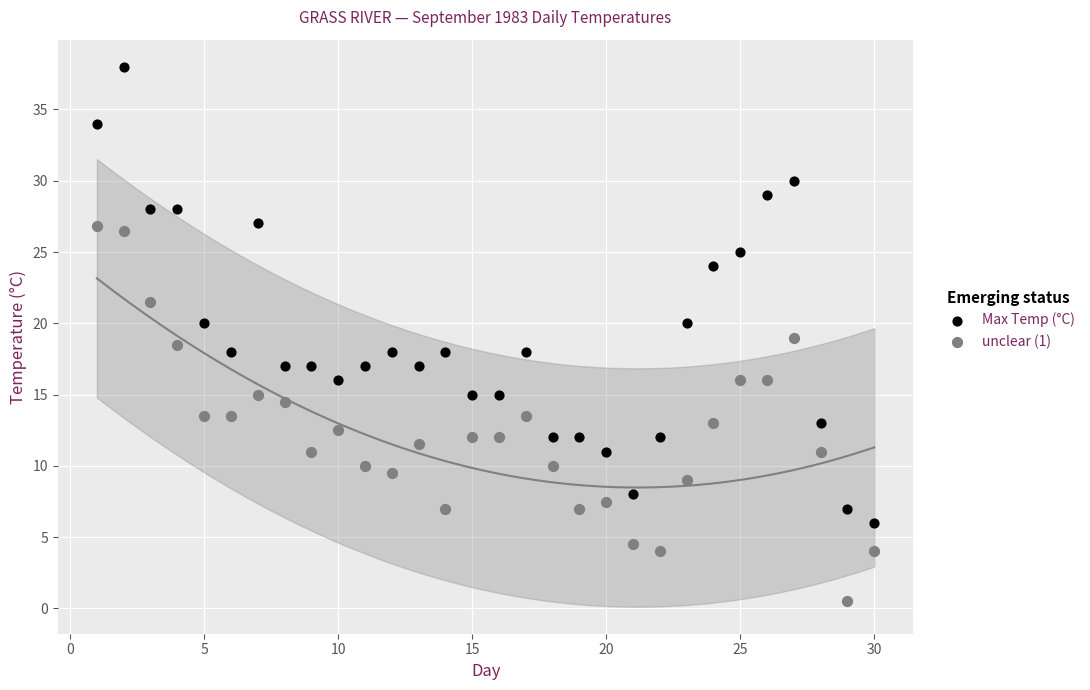

What are all the series names shown in the legend?

Max Temp (°C), unclear (1)